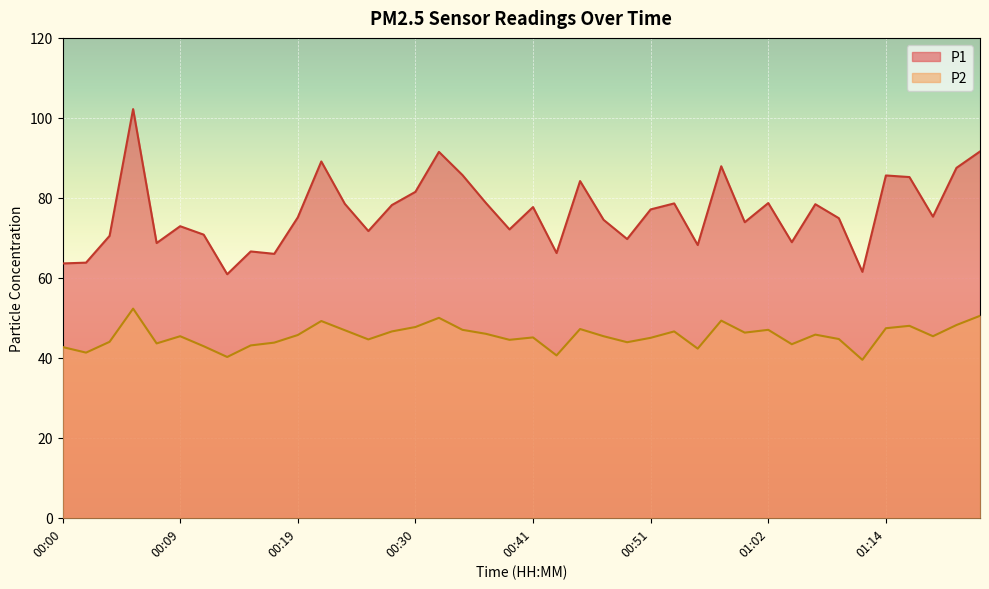

Is the value of P1 at 00:25 greater than the value of P2 at 01:20?

Yes